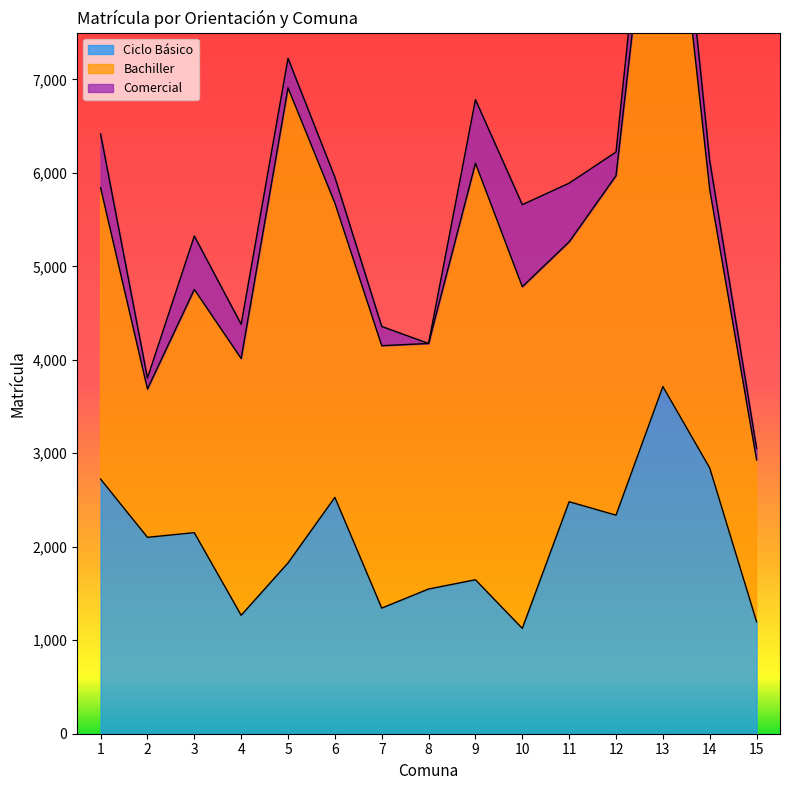

Reading left to right, extract all data points from this chart.

Ciclo Básico: 2724	2101	2151	1267	1827	2528	1344	1548	1647	1127	2482	2338	3714	2843	1198
Bachiller: 3116	1587	2602	2747	5083	3149	2807	2627	4457	3655	2780	3632	6671	2978	1732
Comercial: 576	117	571	366	315	276	206	0	679	878	628	253	627	309	124